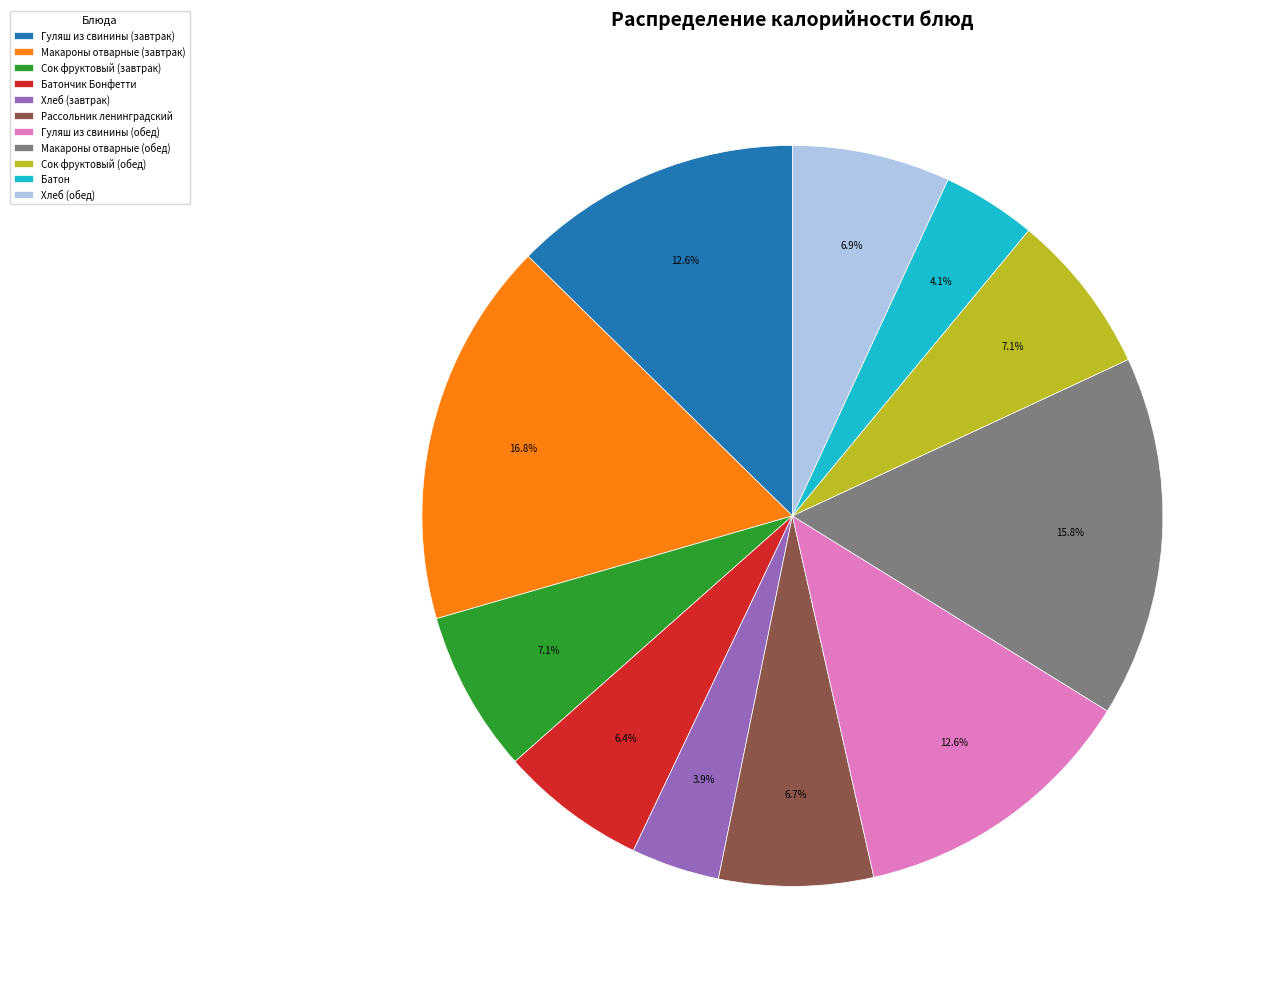

What is the largest slice in the pie chart?

Макароны отварные (завтрак)